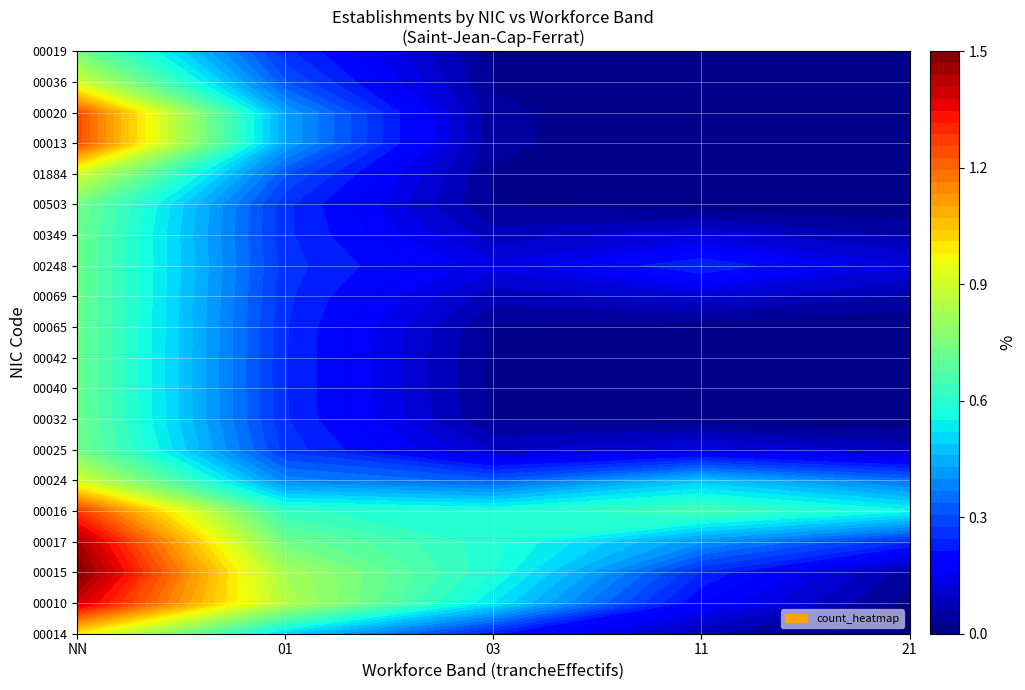

Which has a higher value, 01 or 03?

01